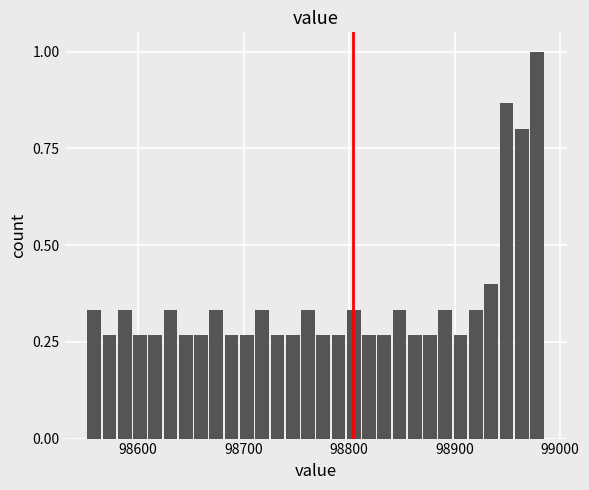

Around what value on the x-axis is the tallest bar? Give the approximate position of its centre, as read against the axis.

98980